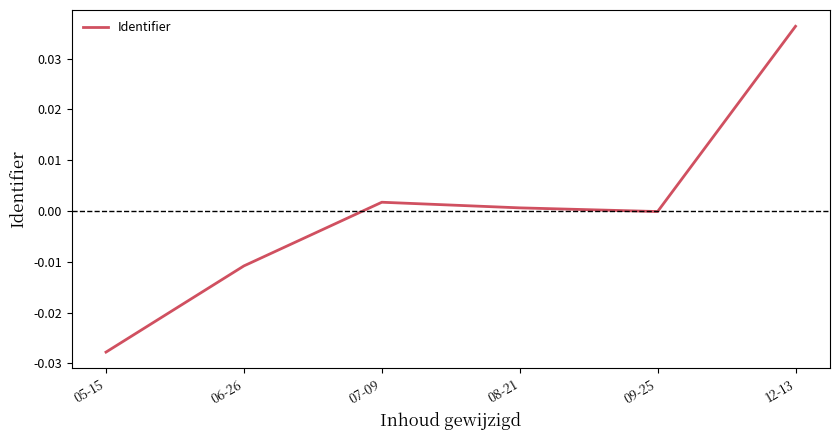

How many distinct data groups are displayed?

1